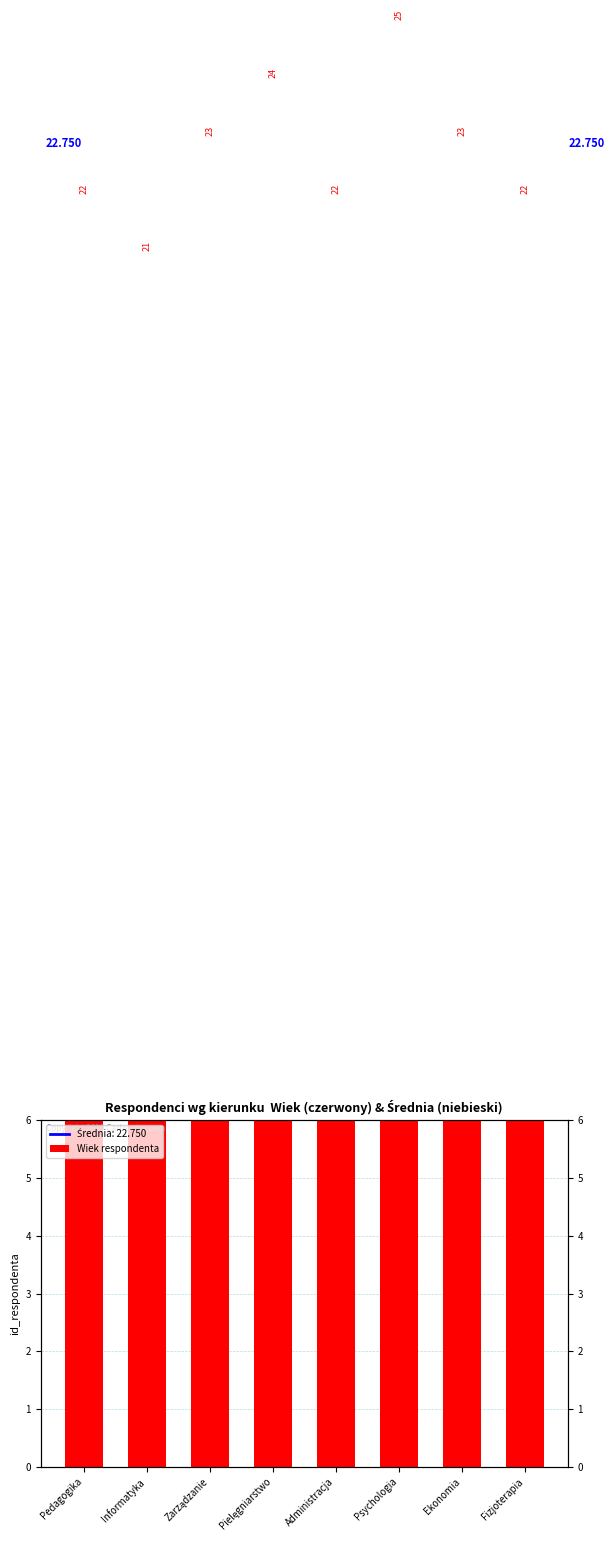

Does the chart contain any negative values?

No